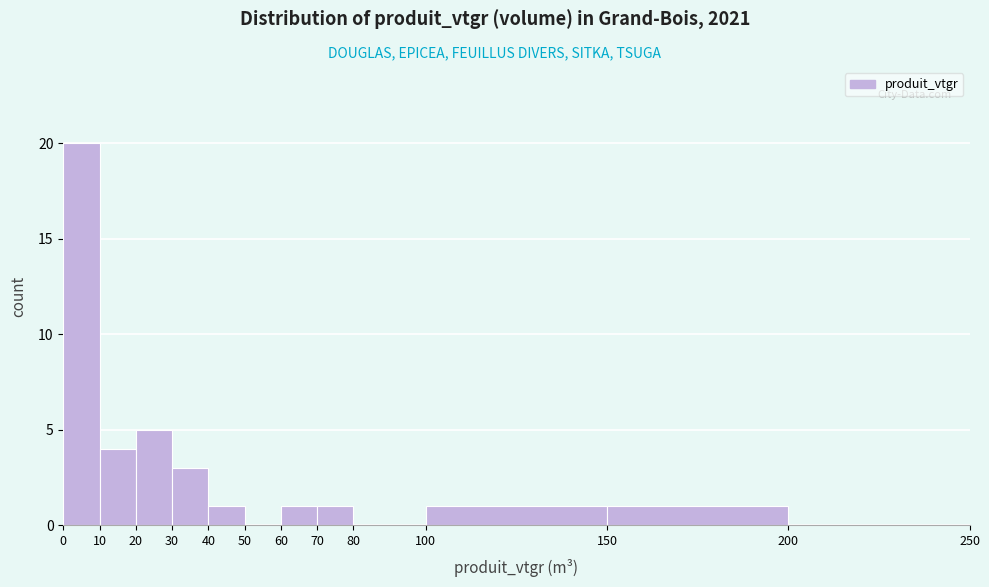

How tall is the bar that spans 150 to 200 on the x-axis? The values are not printed on the chart, so give them approximately, as read against the axis.

1